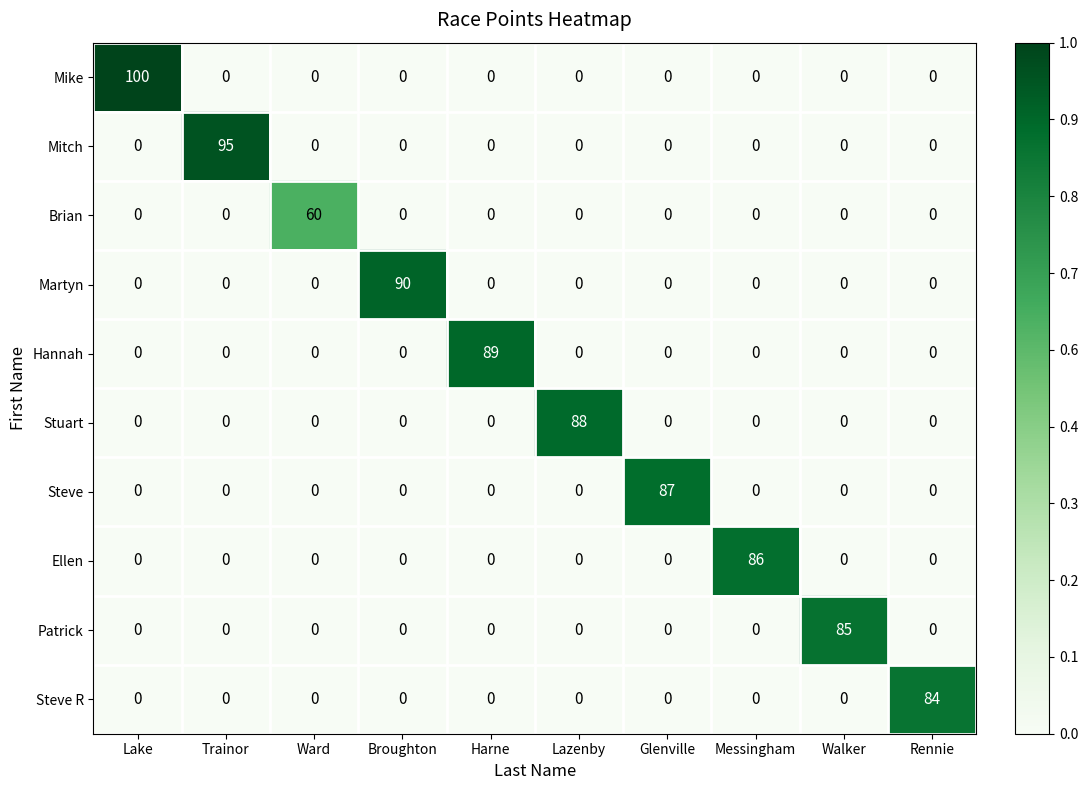

What is the total value across all series at Lake?

100